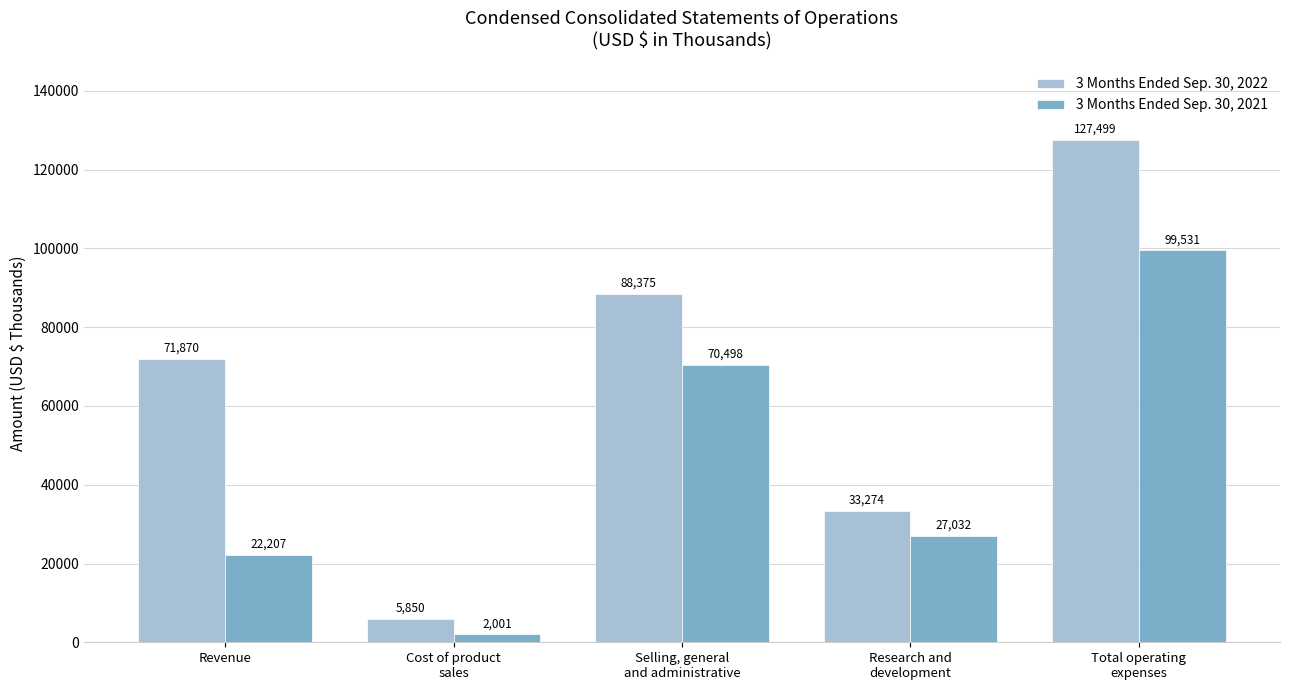

What is the difference between the second highest and second lowest values in the 3 Months Ended Sep. 30, 2022 series?

55101